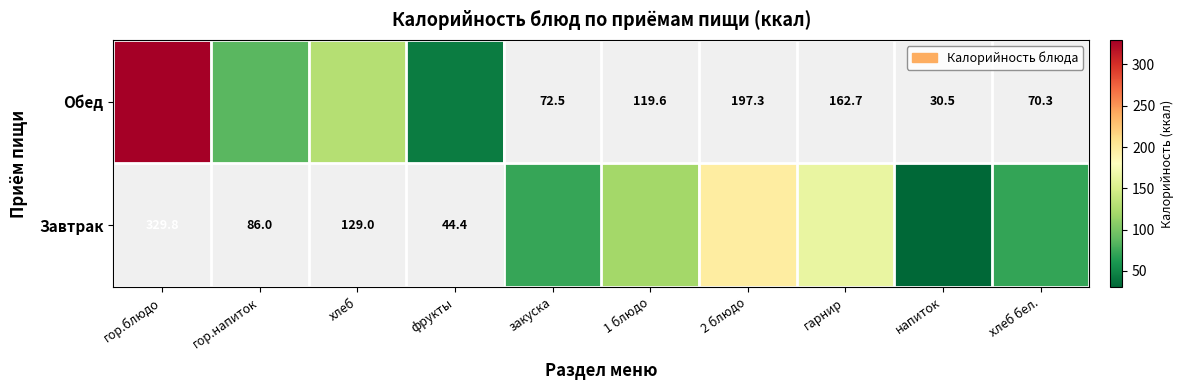

Between гор.напиток and 1 блюдо, which is larger?

1 блюдо